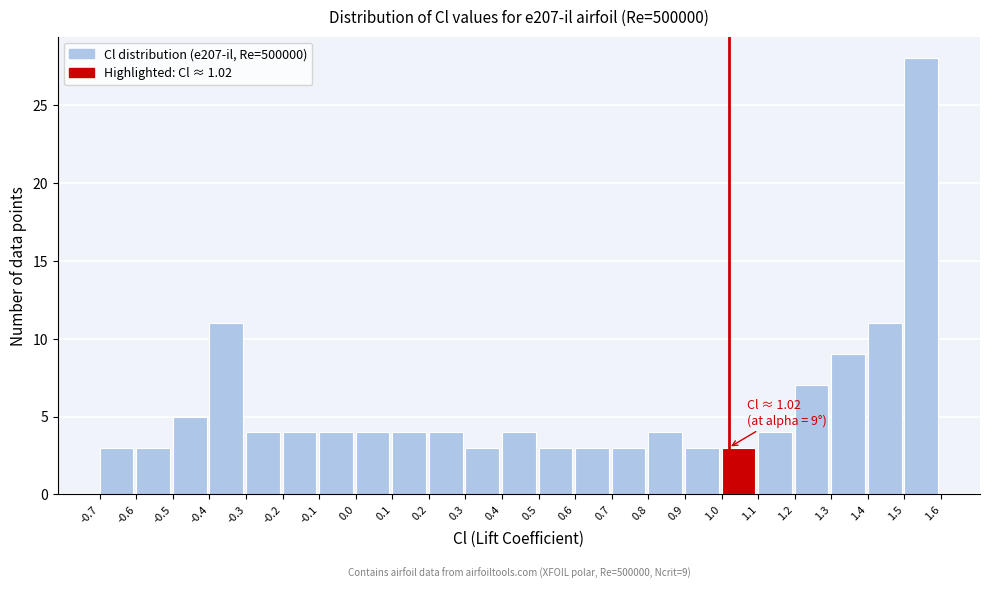

Which range on the x-axis has the tallest bar?

1.5 to 1.6